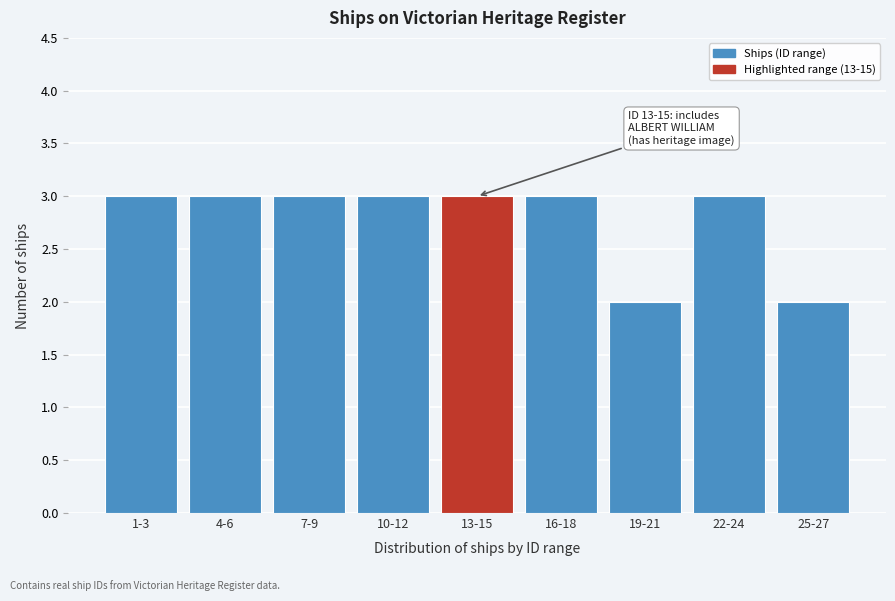

Reading left to right, extract all data points from this chart.

3	3	3	3	3	3	2	3	2